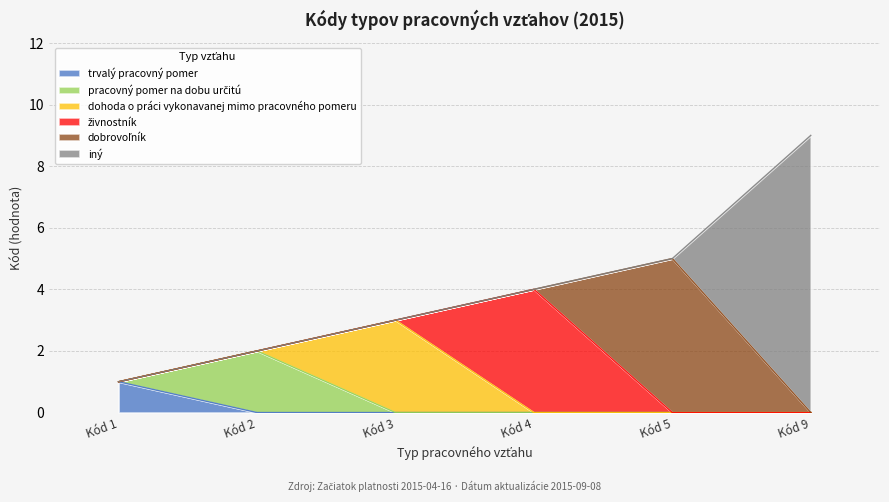

True or false: there are more than 2 points higher than both neighbors.

False